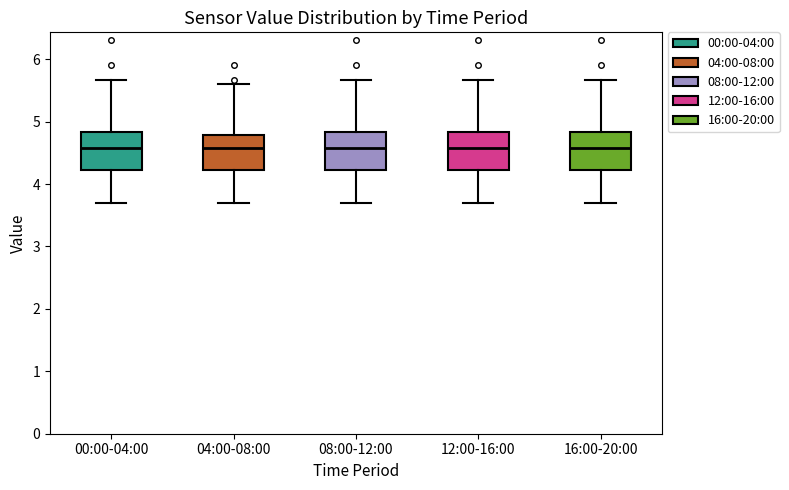

Reading left to right, read every box against the y-axis: the position of its median line, the range the box covers, and the ends of its whiskers. The values are not printed on the chart, so give them approximately, as read against the axis.

00:00-04:00: median 4.6, box 4.2 to 4.8, whiskers 3.7 to 5.7
04:00-08:00: median 4.6, box 4.2 to 4.8, whiskers 3.7 to 5.6
08:00-12:00: median 4.6, box 4.2 to 4.8, whiskers 3.7 to 5.7
12:00-16:00: median 4.6, box 4.2 to 4.8, whiskers 3.7 to 5.7
16:00-20:00: median 4.6, box 4.2 to 4.8, whiskers 3.7 to 5.7